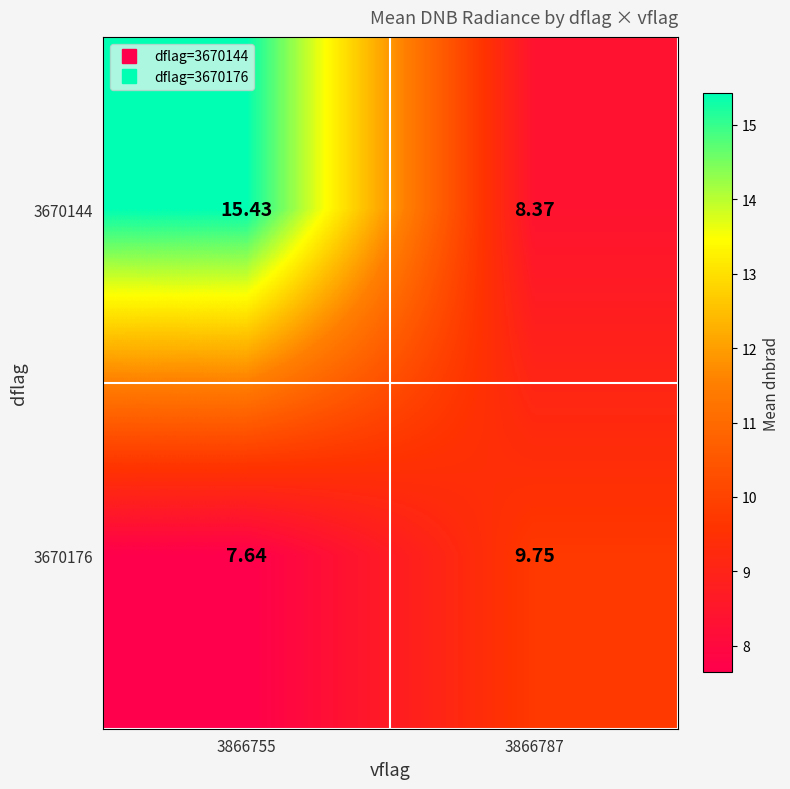

Is the value of 3670176 at 3866755 greater than the value of 3670144 at 3866787?

No